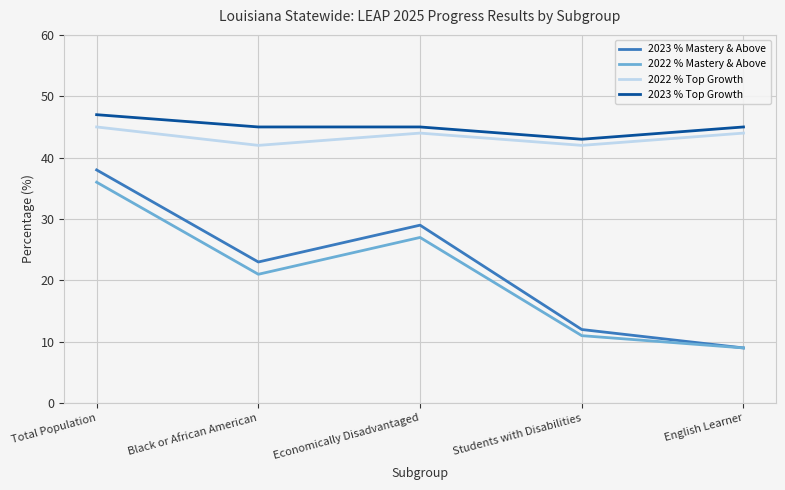

What is the sum of all 2022 % Top Growth values?

217